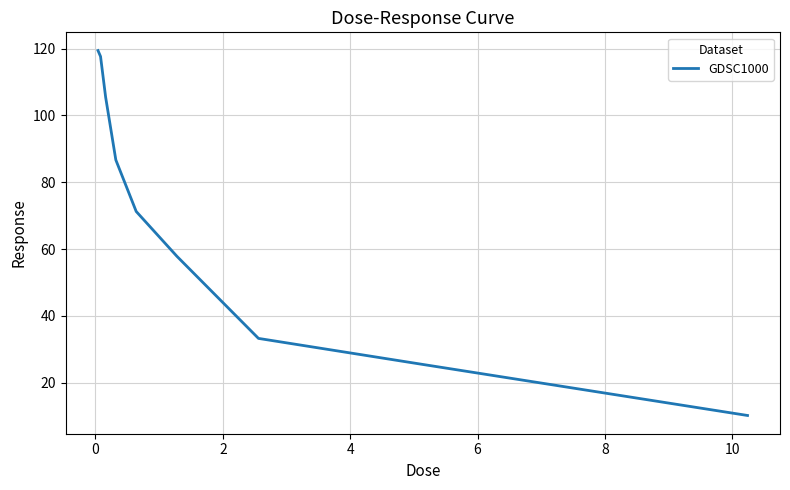

What is the minimum value shown in the chart?

10.2